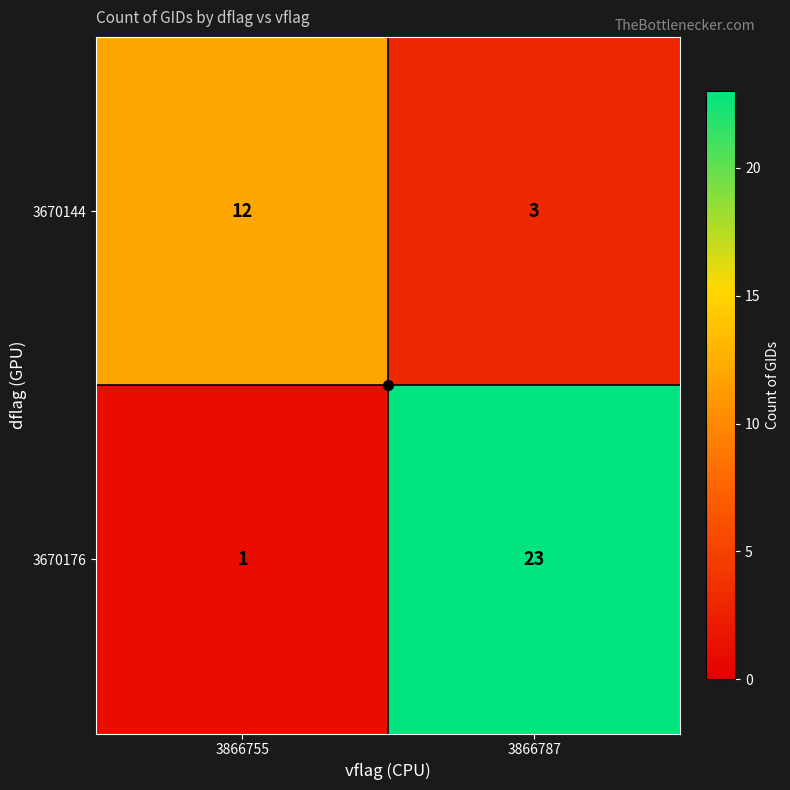

At 3866787, list the series in order from largest to smallest.

3670176, 3670144